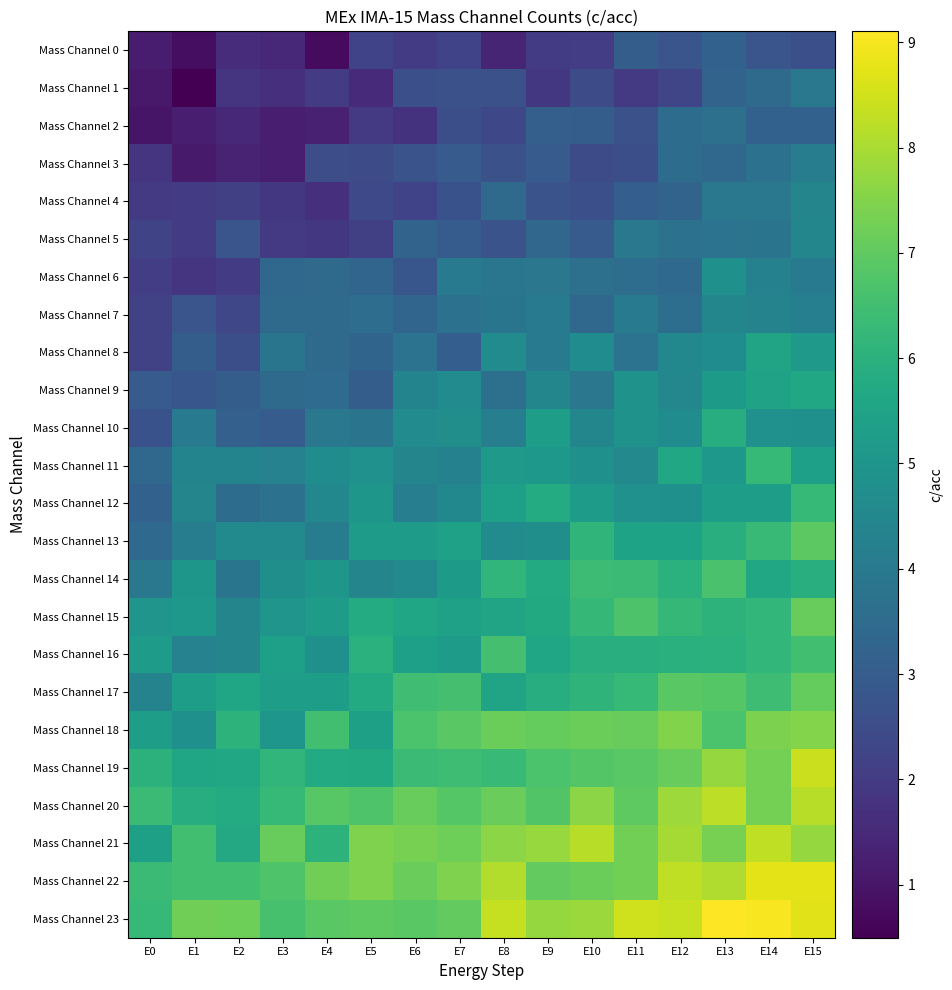

Reading right to left, transcribe all the data shown in this chart.

Mass Channel 0: E15=2.6	E14=2.8	E13=3.2	E12=2.8	E11=3.0	E10=2.1	E9=2.0	E8=1.4	E7=2.2	E6=2.0	E5=2.2	E4=0.7	E3=1.5	E2=1.6	E1=0.8	E0=1.2
Mass Channel 1: E15=4.0	E14=3.5	E13=3.2	E12=2.3	E11=2.0	E10=2.5	E9=1.9	E8=2.6	E7=2.6	E6=2.6	E5=1.5	E4=2.0	E3=1.6	E2=1.8	E1=0.5	E0=1.1
Mass Channel 2: E15=3.2	E14=3.2	E13=3.7	E12=3.5	E11=2.6	E10=3.1	E9=3.1	E8=2.4	E7=2.6	E6=1.7	E5=2.0	E4=1.3	E3=1.2	E2=1.5	E1=1.2	E0=1.0
Mass Channel 3: E15=4.1	E14=3.7	E13=3.4	E12=3.6	E11=2.6	E10=2.5	E9=3.0	E8=2.6	E7=3.0	E6=2.7	E5=2.5	E4=2.5	E3=1.2	E2=1.3	E1=1.1	E0=1.8
Mass Channel 4: E15=4.4	E14=3.9	E13=3.9	E12=3.2	E11=3.1	E10=2.6	E9=2.7	E8=3.5	E7=2.7	E6=2.2	E5=2.4	E4=1.6	E3=1.9	E2=2.1	E1=2.0	E0=2.0
Mass Channel 5: E15=4.4	E14=3.8	E13=3.8	E12=3.7	E11=3.9	E10=3.0	E9=3.4	E8=2.7	E7=3.0	E6=3.2	E5=2.1	E4=1.9	E3=2.0	E2=2.8	E1=2.0	E0=2.2
Mass Channel 6: E15=4.1	E14=4.3	E13=4.8	E12=3.4	E11=3.6	E10=3.7	E9=3.9	E8=3.9	E7=4.0	E6=2.8	E5=3.3	E4=3.5	E3=3.4	E2=2.0	E1=1.8	E0=2.0
Mass Channel 7: E15=4.2	E14=4.3	E13=4.4	E12=3.6	E11=4.0	E10=3.4	E9=4.1	E8=3.8	E7=3.7	E6=3.3	E5=3.6	E4=3.5	E3=3.5	E2=2.3	E1=2.8	E0=2.2
Mass Channel 8: E15=5.1	E14=5.5	E13=4.7	E12=4.5	E11=3.8	E10=4.7	E9=4.1	E8=4.6	E7=3.1	E6=3.8	E5=3.3	E4=3.5	E3=3.8	E2=2.6	E1=3.0	E0=2.2
Mass Channel 9: E15=5.7	E14=5.4	E13=5.2	E12=4.5	E11=4.9	E10=3.9	E9=4.4	E8=3.7	E7=4.6	E6=4.4	E5=3.0	E4=3.5	E3=3.5	E2=3.0	E1=2.8	E0=3.0
Mass Channel 10: E15=4.8	E14=4.8	E13=5.9	E12=4.7	E11=4.9	E10=4.4	E9=5.3	E8=4.2	E7=4.8	E6=4.6	E5=3.8	E4=3.9	E3=3.0	E2=3.1	E1=4.0	E0=2.7
Mass Channel 11: E15=5.4	E14=6.3	E13=5.1	E12=5.7	E11=4.5	E10=4.8	E9=5.1	E8=5.1	E7=4.3	E6=4.4	E5=4.8	E4=4.7	E3=4.3	E2=4.4	E1=4.4	E0=3.4
Mass Channel 12: E15=6.3	E14=5.3	E13=5.3	E12=4.8	E11=4.9	E10=5.3	E9=5.8	E8=5.4	E7=4.5	E6=4.2	E5=5.1	E4=4.5	E3=3.7	E2=3.5	E1=4.4	E0=3.2
Mass Channel 13: E15=6.9	E14=6.3	E13=5.9	E12=5.5	E11=5.5	E10=6.1	E9=4.8	E8=4.6	E7=5.4	E6=5.2	E5=5.2	E4=4.1	E3=4.6	E2=4.6	E1=4.2	E0=3.4
Mass Channel 14: E15=5.9	E14=5.6	E13=6.6	E12=6.0	E11=6.4	E10=6.4	E9=5.7	E8=6.1	E7=5.2	E6=4.6	E5=4.4	E4=5.1	E3=4.8	E2=3.8	E1=5.0	E0=3.9
Mass Channel 15: E15=7.1	E14=6.2	E13=6.1	E12=6.2	E11=6.7	E10=6.2	E9=5.7	E8=5.5	E7=5.4	E6=5.6	E5=5.8	E4=5.3	E3=5.0	E2=4.4	E1=5.1	E0=5.0
Mass Channel 16: E15=6.5	E14=6.2	E13=6.0	E12=6.0	E11=5.9	E10=5.9	E9=5.6	E8=6.6	E7=5.3	E6=5.4	E5=6.0	E4=4.8	E3=5.3	E2=4.4	E1=4.3	E0=5.2
Mass Channel 17: E15=7.1	E14=6.4	E13=6.8	E12=6.9	E11=6.3	E10=6.1	E9=5.9	E8=5.5	E7=6.6	E6=6.5	E5=5.8	E4=5.3	E3=5.3	E2=5.6	E1=5.3	E0=4.3
Mass Channel 18: E15=7.5	E14=7.4	E13=6.7	E12=7.5	E11=7.1	E10=7.2	E9=7.1	E8=7.2	E7=6.9	E6=6.7	E5=5.4	E4=6.5	E3=5.0	E2=6.1	E1=4.8	E0=5.3
Mass Channel 19: E15=8.4	E14=7.3	E13=7.7	E12=7.1	E11=6.9	E10=6.8	E9=6.7	E8=6.3	E7=6.4	E6=6.4	E5=5.7	E4=5.7	E3=6.2	E2=5.6	E1=5.6	E0=6.0
Mass Channel 20: E15=8.2	E14=7.3	E13=8.2	E12=7.8	E11=7.0	E10=7.6	E9=6.8	E8=7.1	E7=6.8	E6=7.1	E5=6.7	E4=6.9	E3=6.3	E2=5.8	E1=5.9	E0=6.4
Mass Channel 21: E15=7.8	E14=8.3	E13=7.3	E12=7.9	E11=7.3	E10=8.2	E9=7.8	E8=7.6	E7=7.2	E6=7.4	E5=7.4	E4=6.1	E3=7.1	E2=5.7	E1=6.5	E0=5.4
Mass Channel 22: E15=8.8	E14=8.8	E13=8.1	E12=8.3	E11=7.3	E10=7.2	E9=7.0	E8=8.1	E7=7.4	E6=7.1	E5=7.4	E4=7.2	E3=6.7	E2=6.5	E1=6.5	E0=6.3
Mass Channel 23: E15=8.7	E14=9.0	E13=9.1	E12=8.4	E11=8.5	E10=7.8	E9=7.8	E8=8.4	E7=7.0	E6=6.9	E5=7.0	E4=6.9	E3=6.6	E2=7.2	E1=7.2	E0=6.3